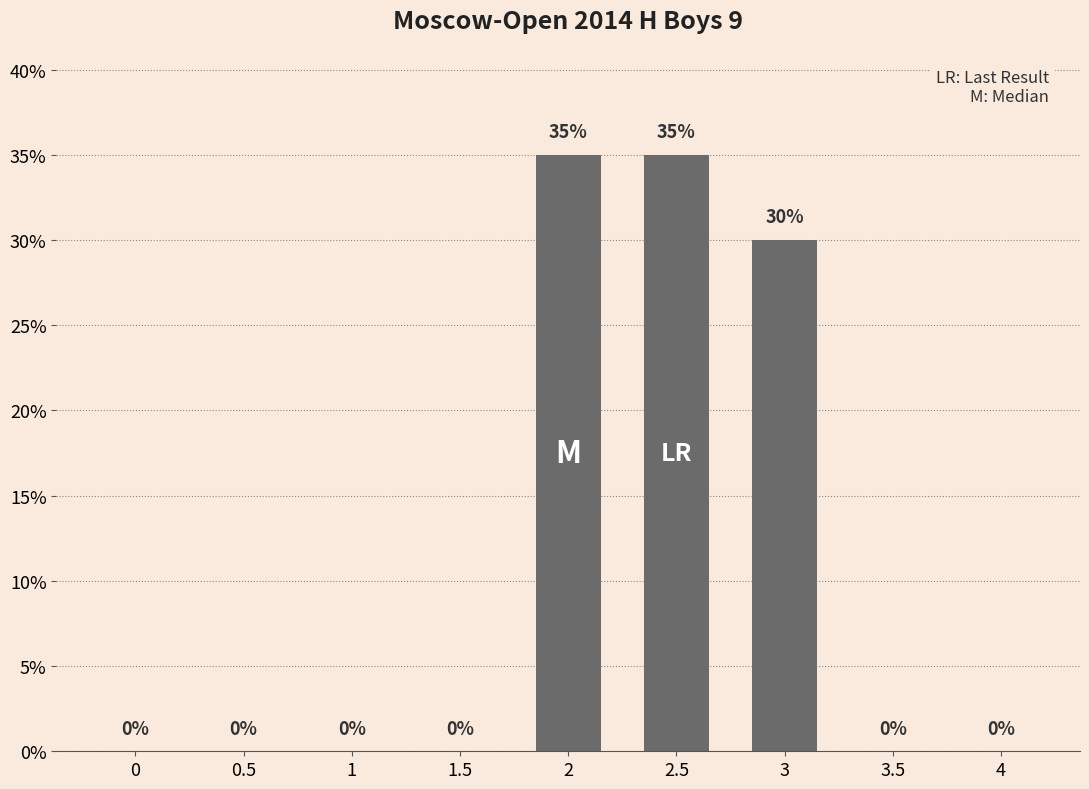

What is the maximum value shown in the chart?

35